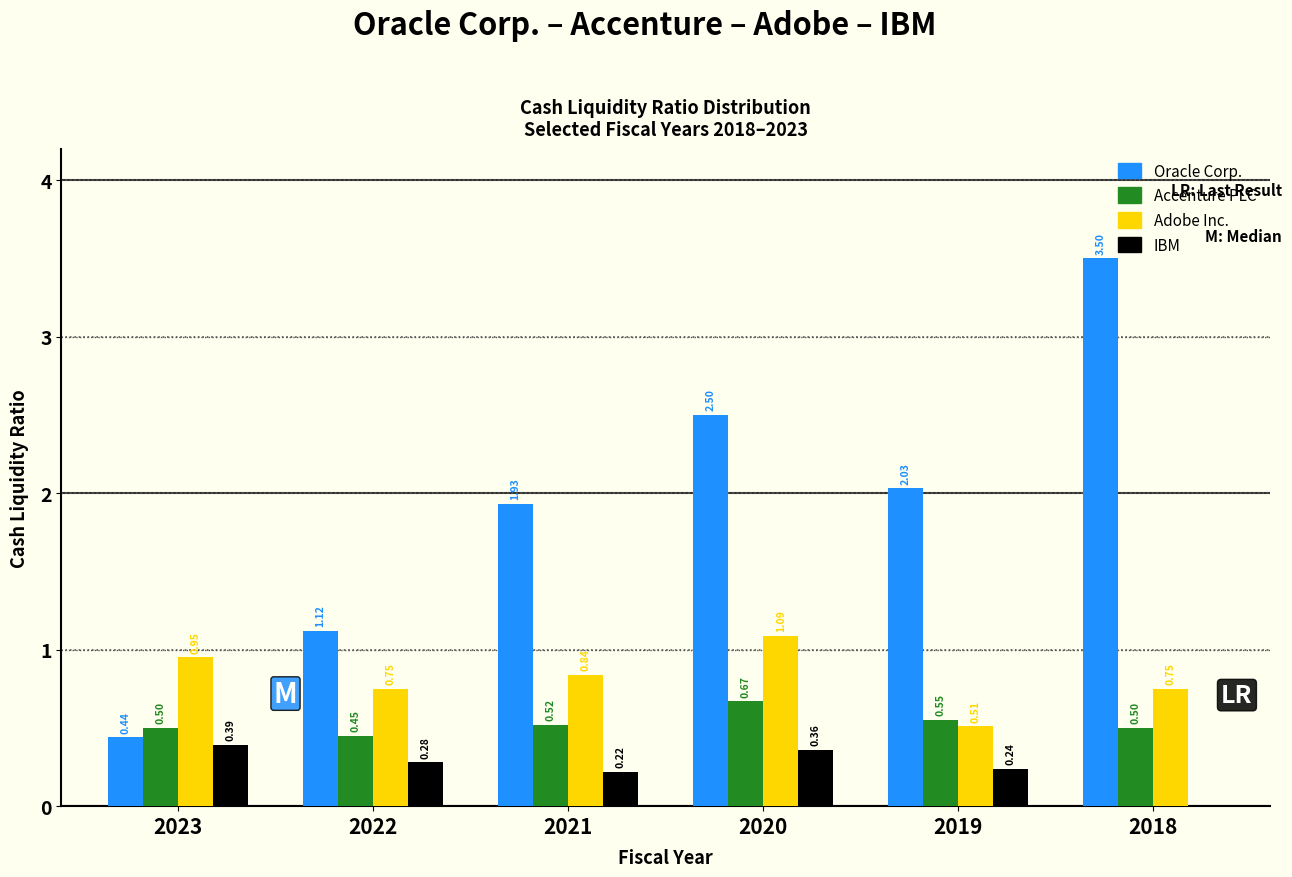

Which series changed the most between 2021 and 2020?

Oracle Corp.